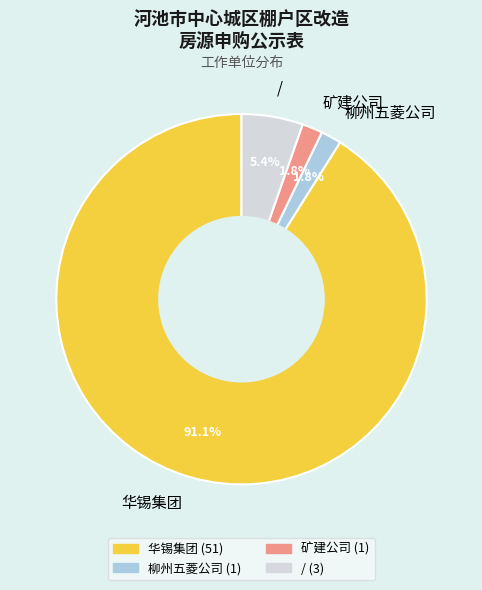

Does / account for over 50% of the chart?

No